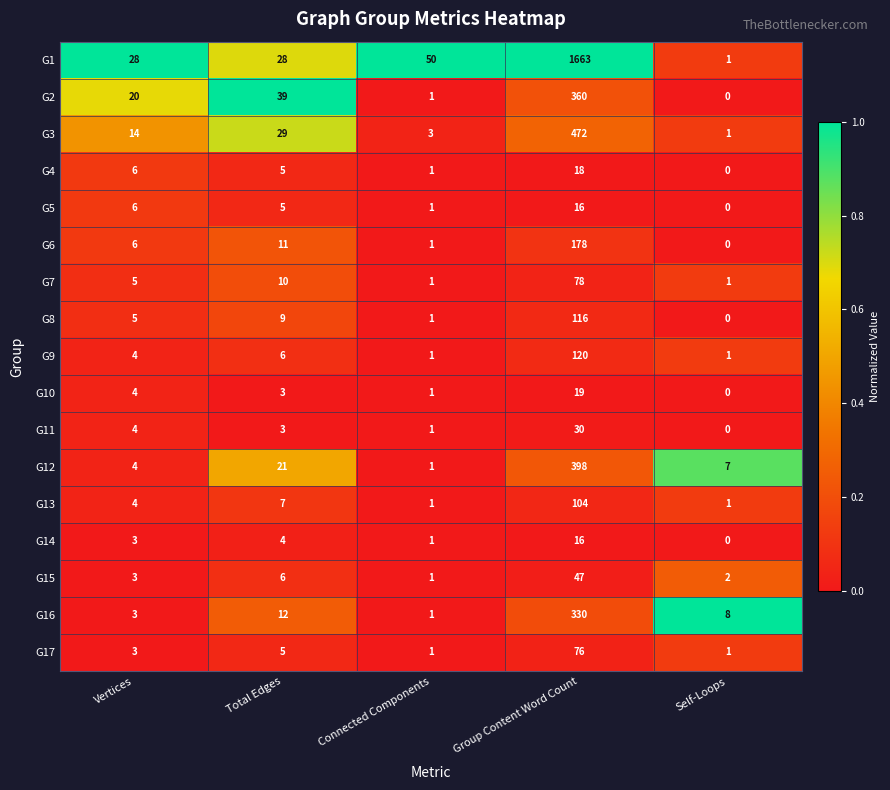

What is the total value across all series at Total Edges?

203